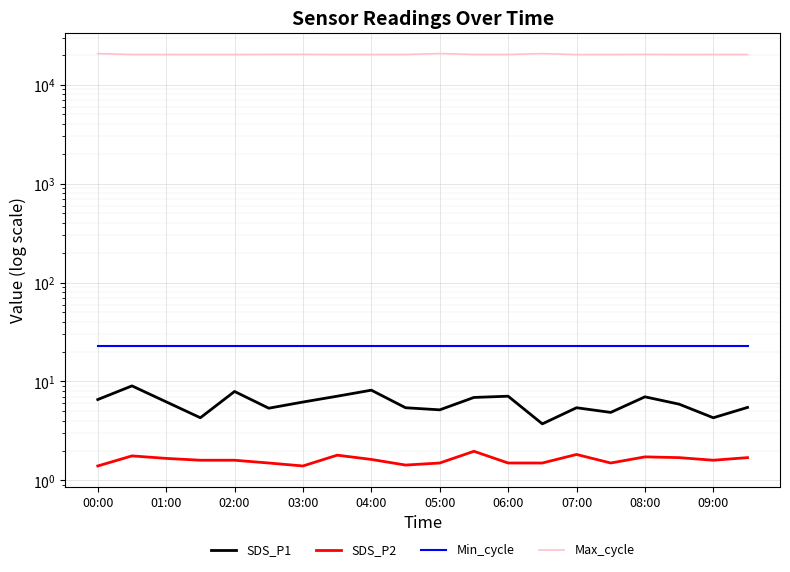

What is the spread (max minus min) of values at 08:00?

20244.3